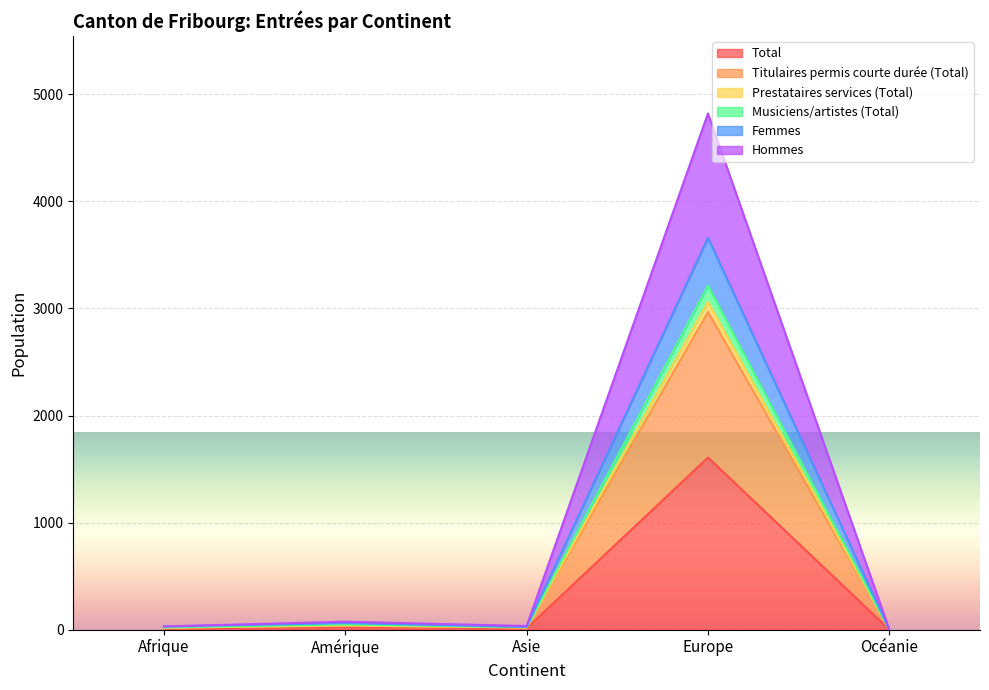

Is the value of Femmes at Amérique greater than the value of Hommes at Océanie?

Yes